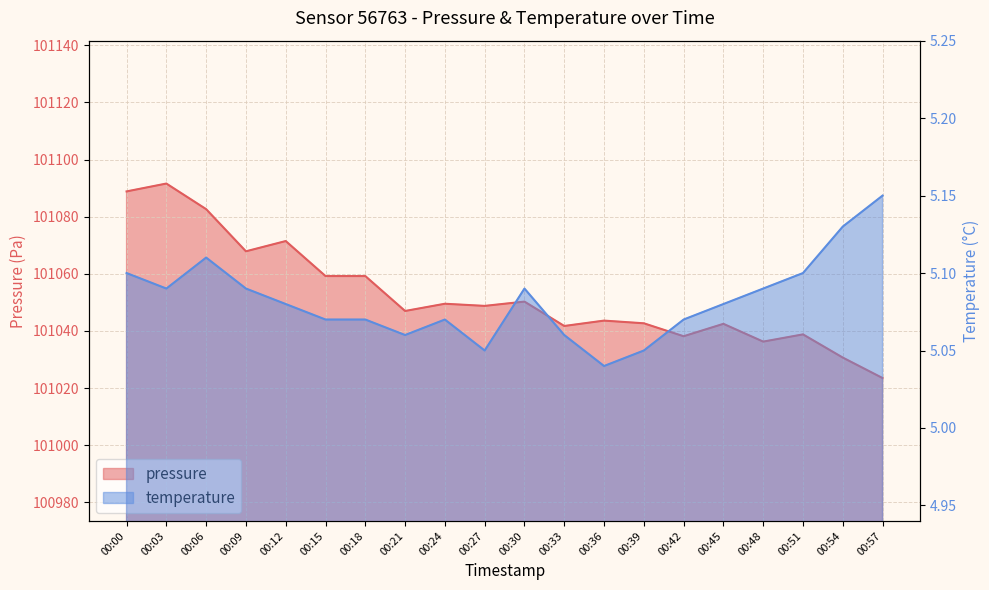

How many lines are shown in the chart?

2